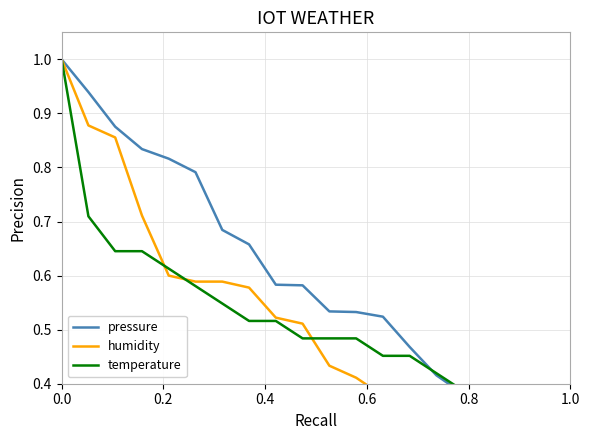

How many data points in temperature are above 0?

19